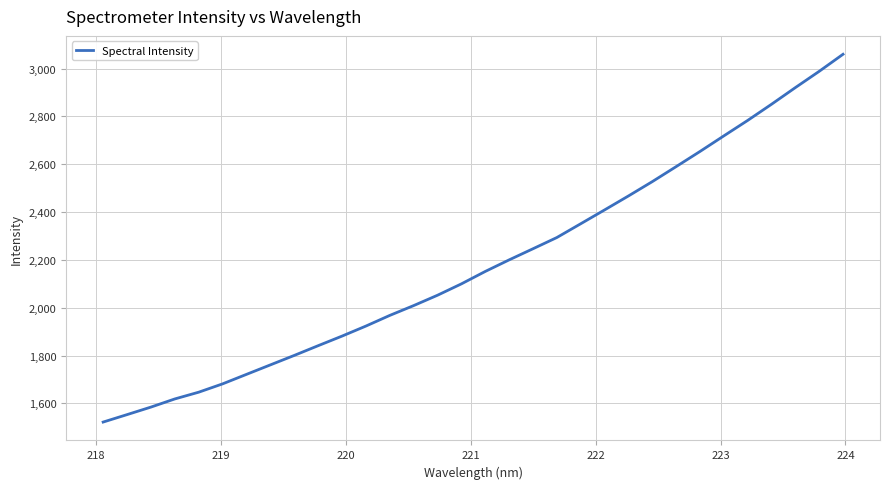

What is the difference between the maximum and minimum values?

1538.2